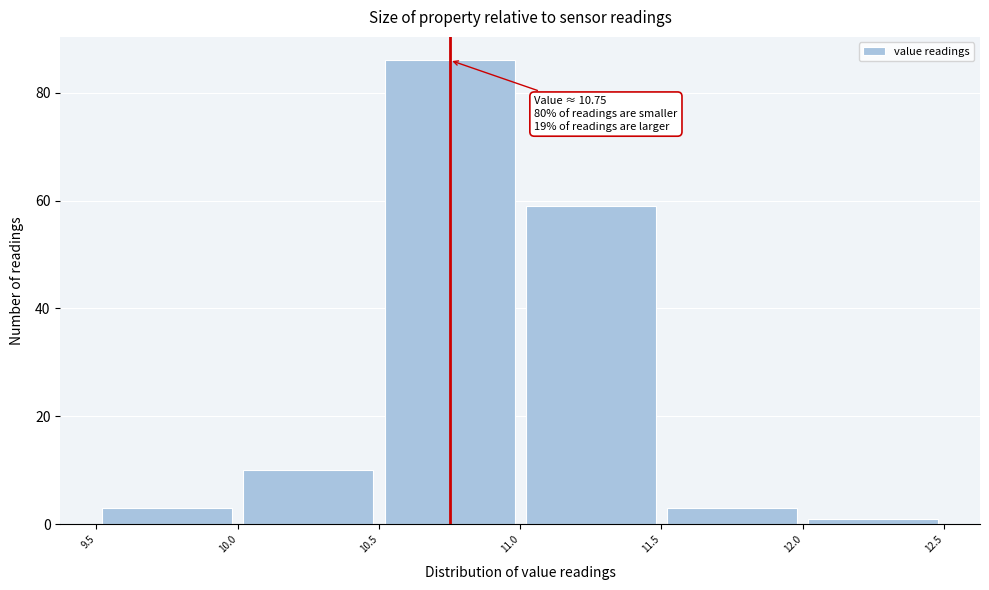

Over which range of the x-axis is the bar tallest?

10.5 to 11.0